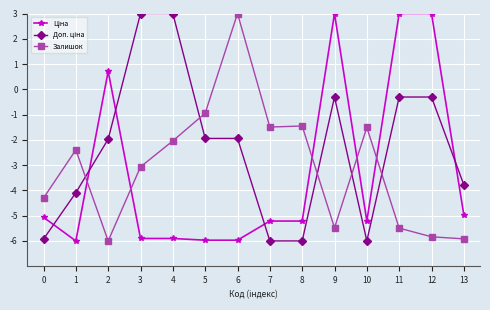

What is the difference between the highest and lowest values at 11?

8.5